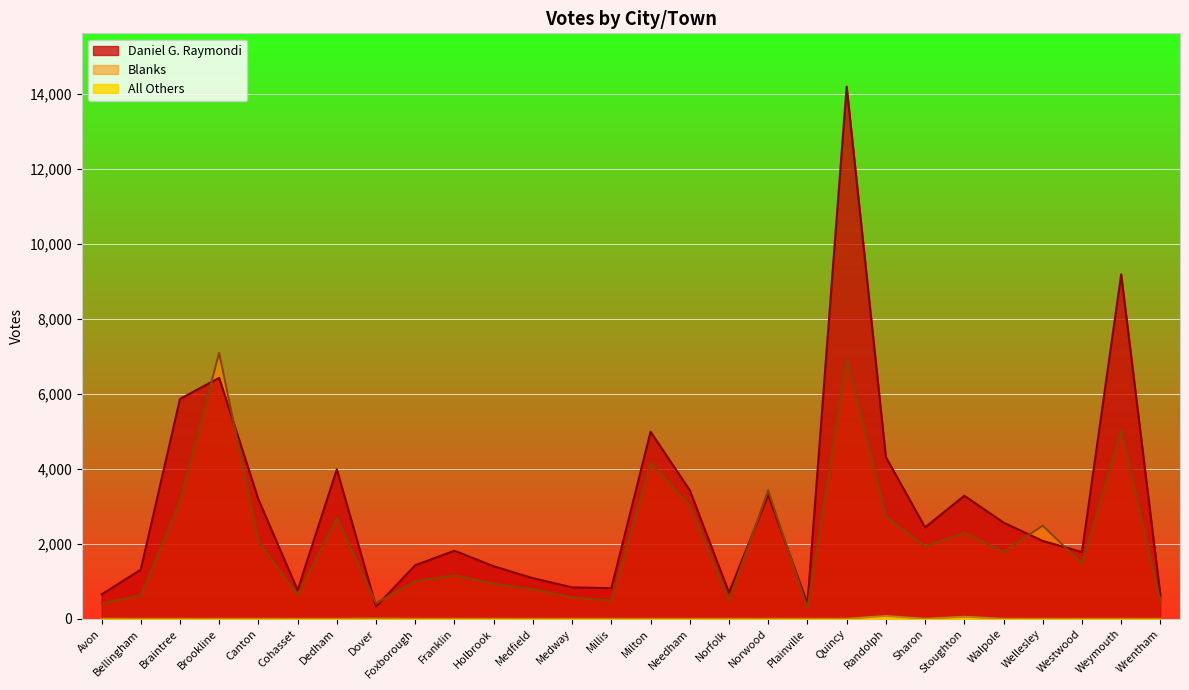

Between Medway and Stoughton, which series saw the biggest shift?

Daniel G. Raymondi